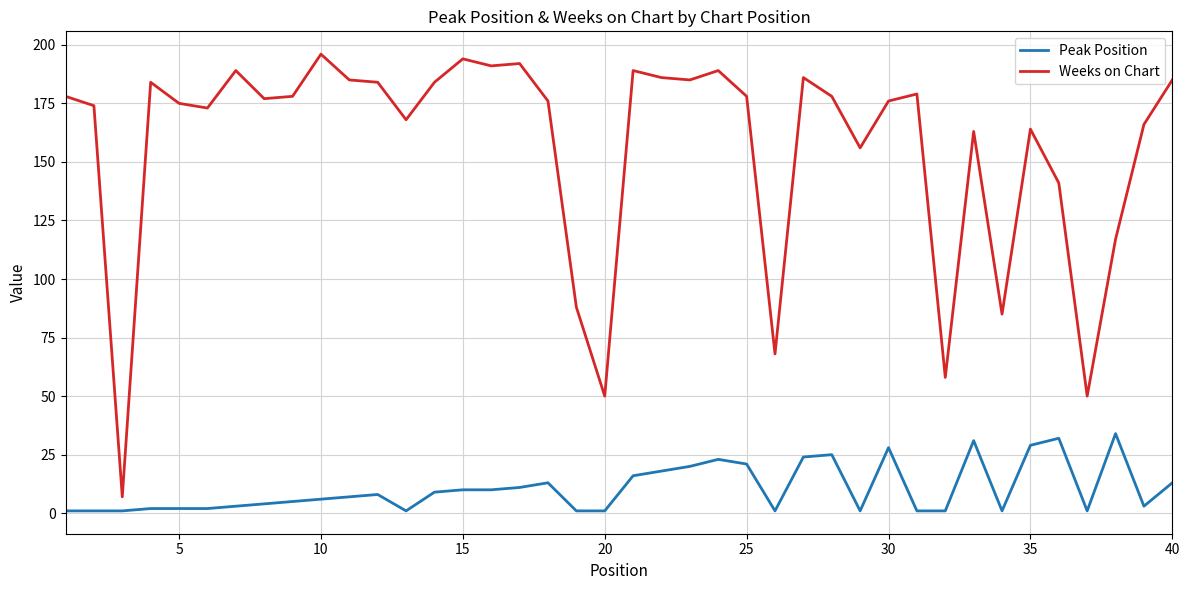

List the series in order of their peak value, lowest first.

Peak Position, Weeks on Chart